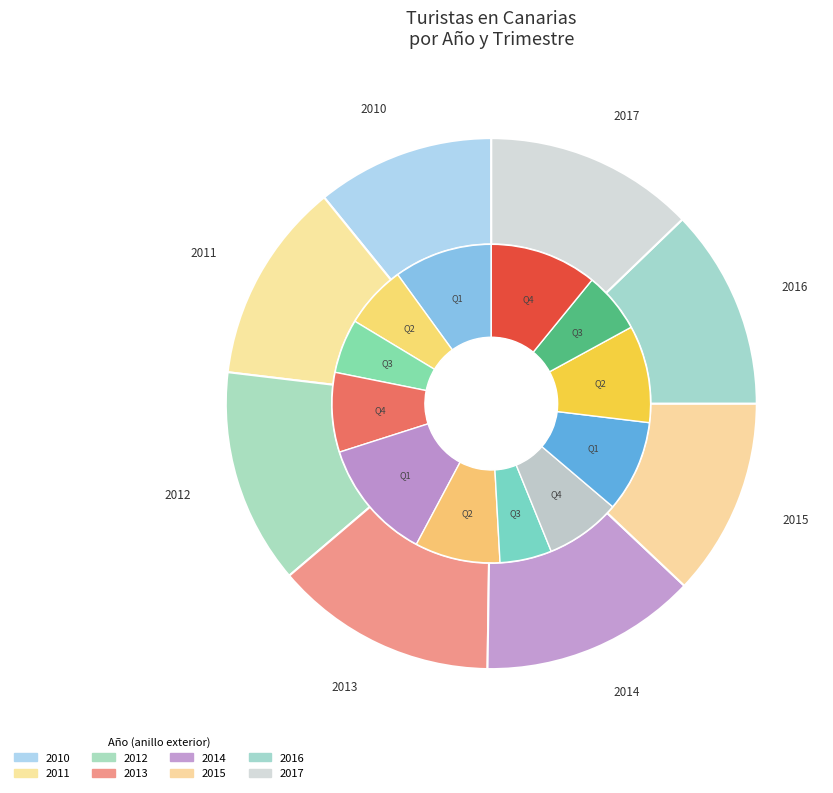

To the nearest percent, what percentage of the pie is 2012?

12%